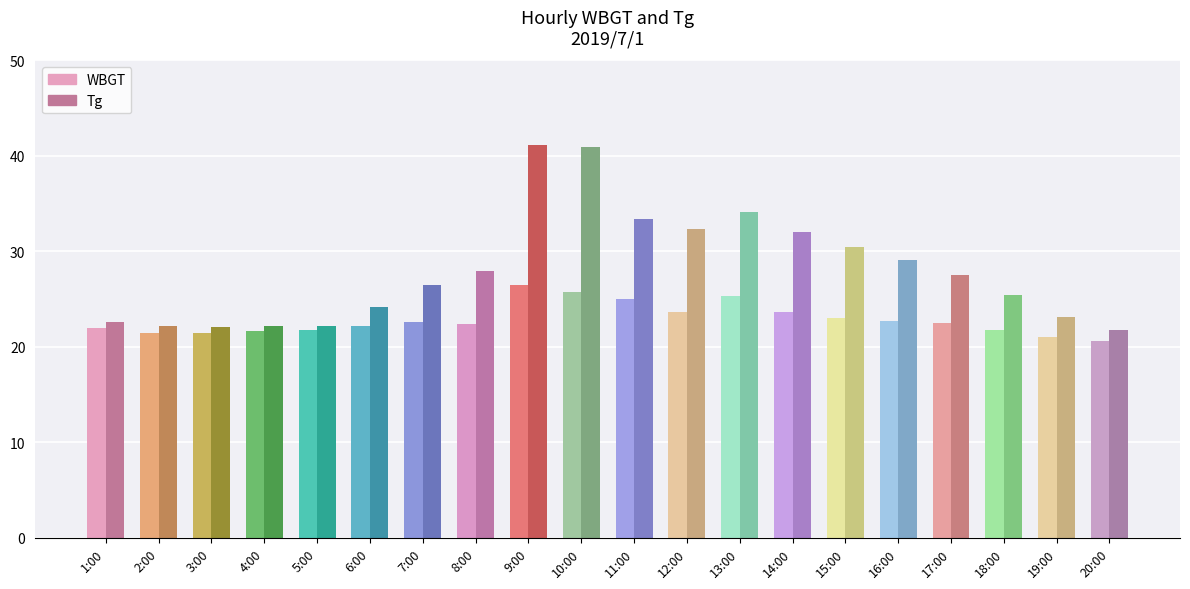

How many data points in WBGT are above 22?

12